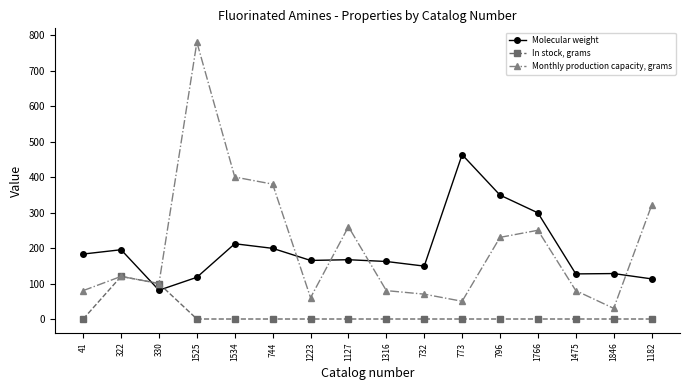

Where is the first local maximum for Molecular weight?

322